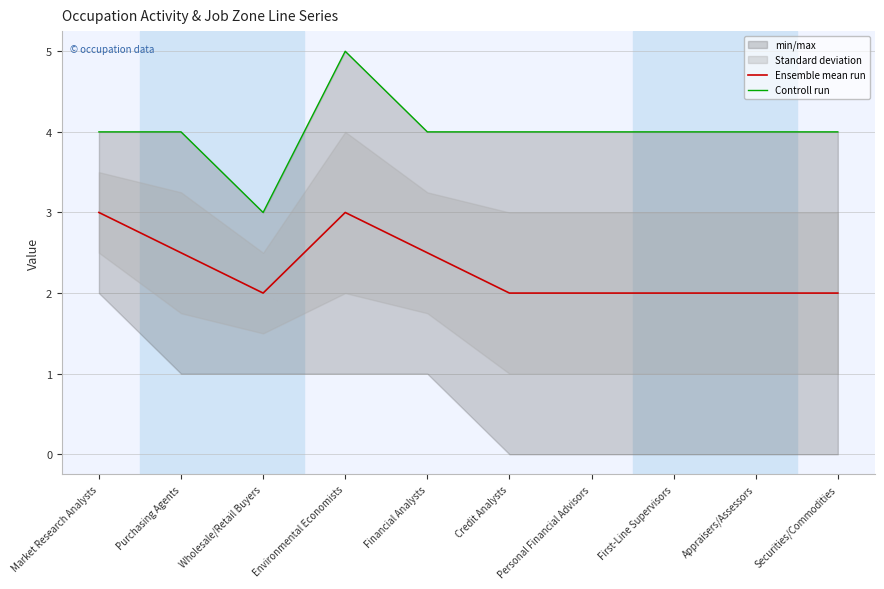

How many interior local valleys does the Ensemble mean run series have?

1